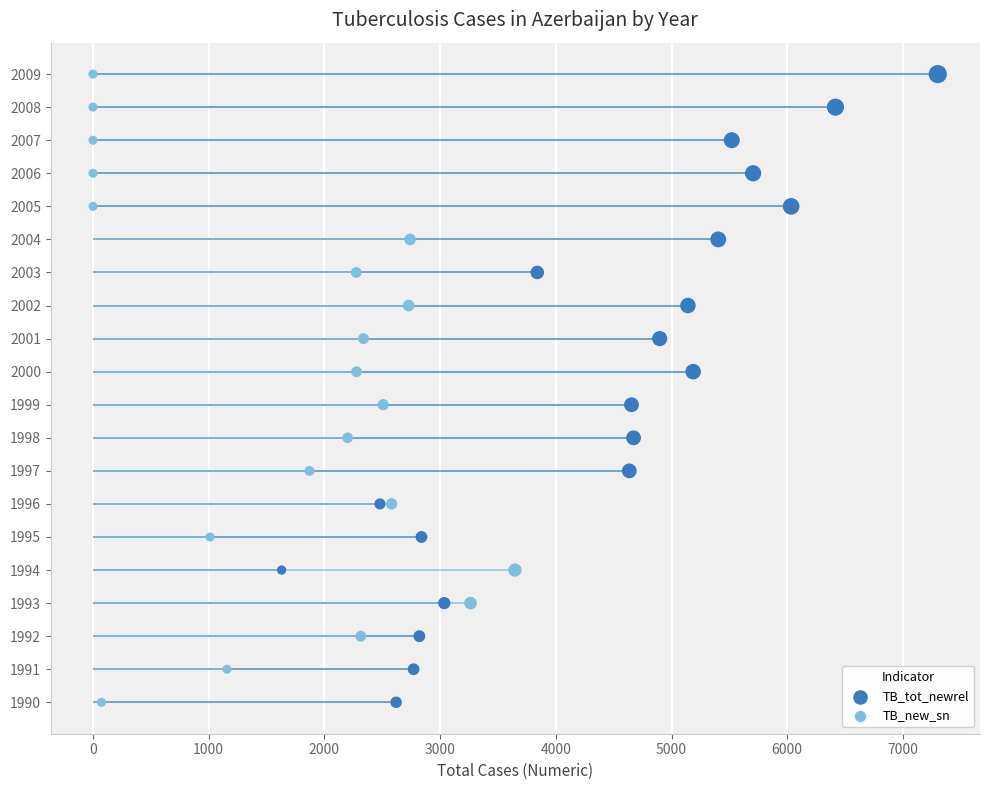

What are all the series names shown in the legend?

TB_tot_newrel, TB_new_sn